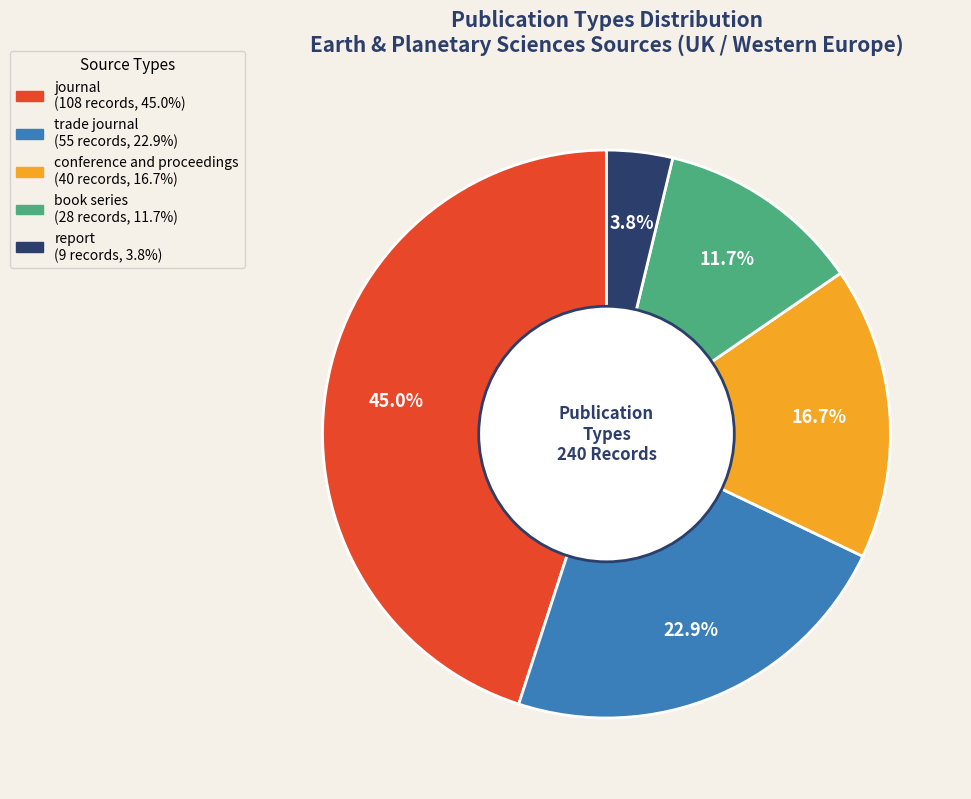

Is it true that book series is 12% of the pie?

True